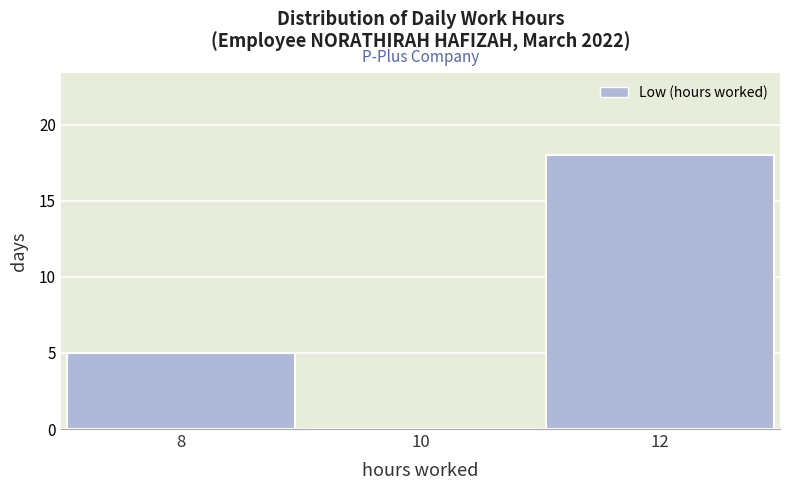

Over which range of the x-axis is the bar tallest?

11 to 13